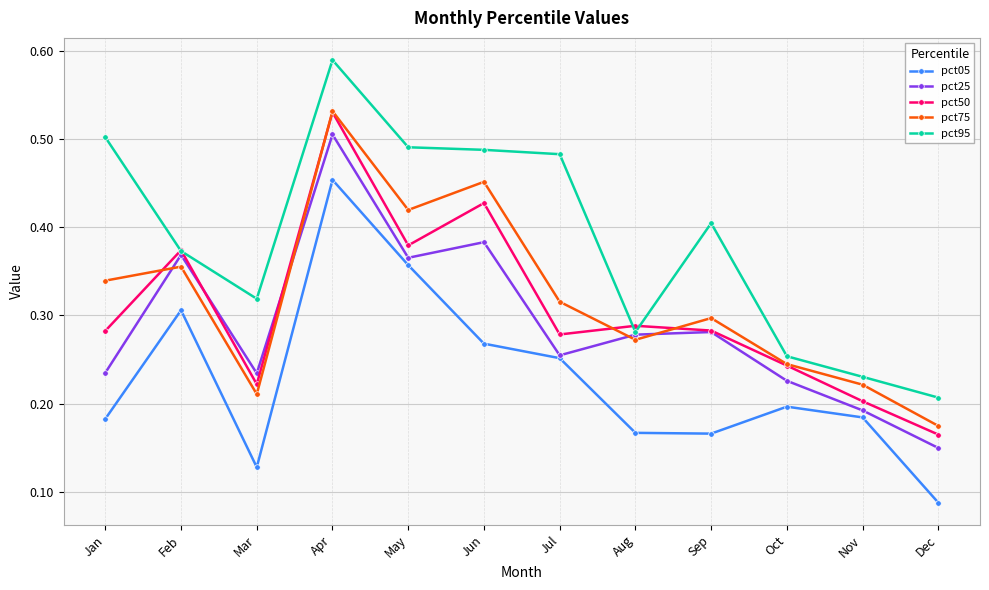

Count the pct50 values in the range 0 to 1.

12